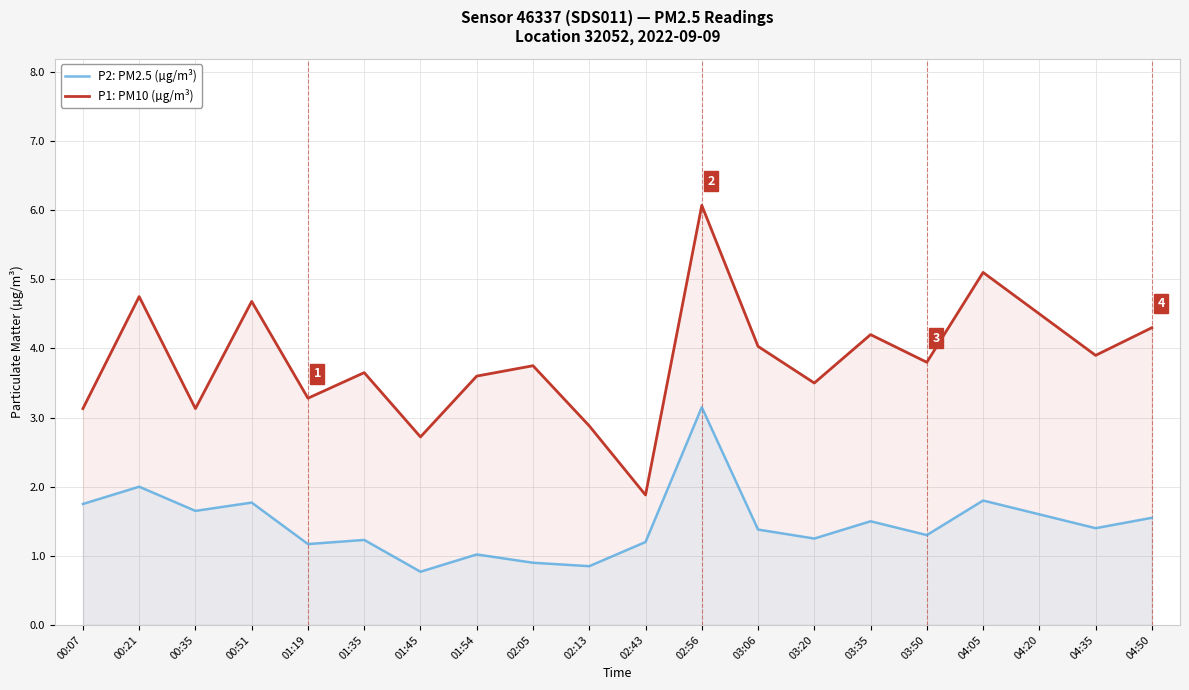

True or false: P2: PM2.5 (µg/m³) has more than 2 points higher than both neighbors.

True